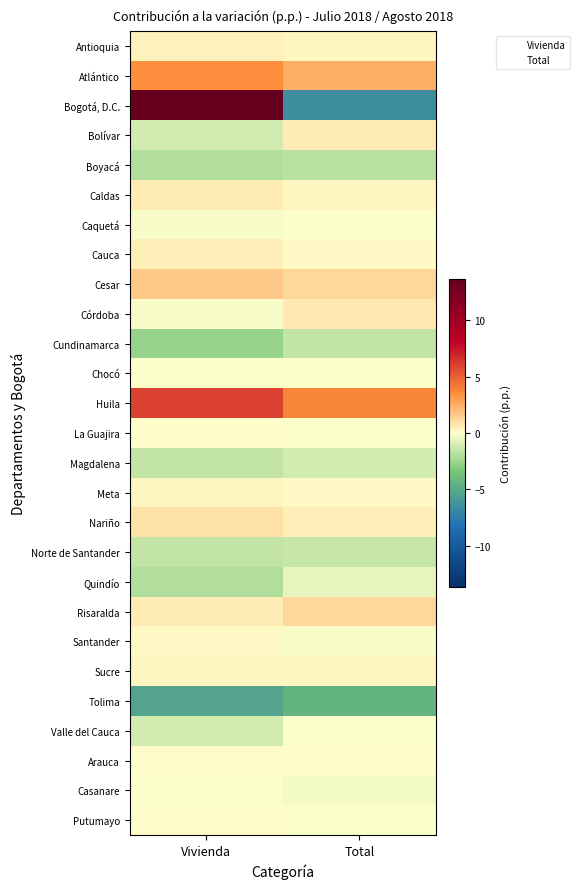

Which series has the largest total across all categories?

Huila